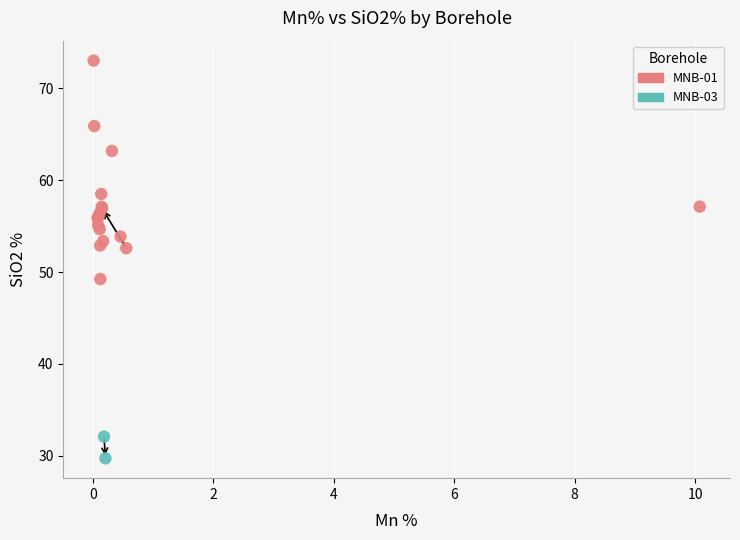

What are all the series names shown in the legend?

MNB-01, MNB-03